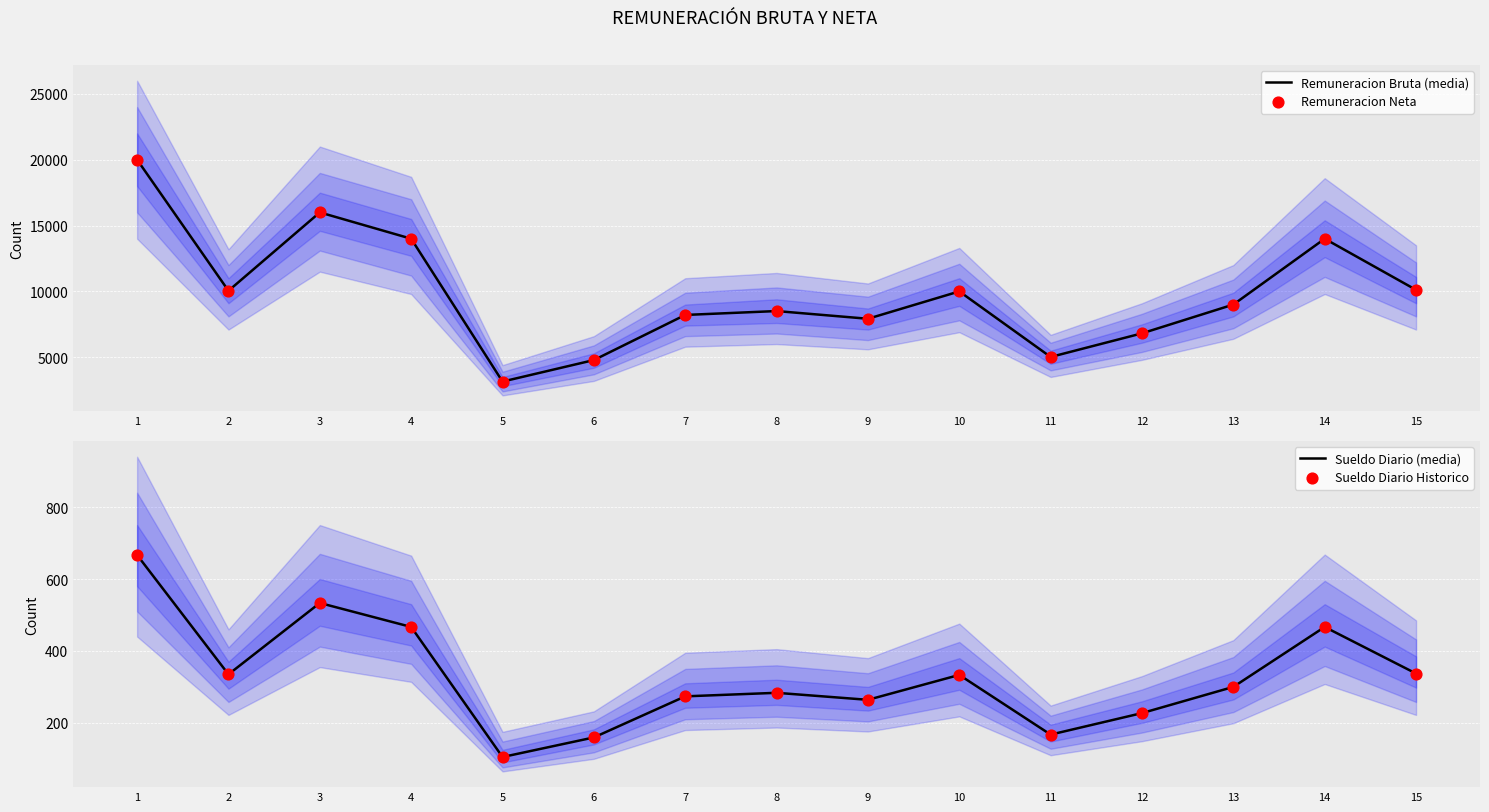

Which series has the widest spread of Y values?

Remuneracion Bruta (media)